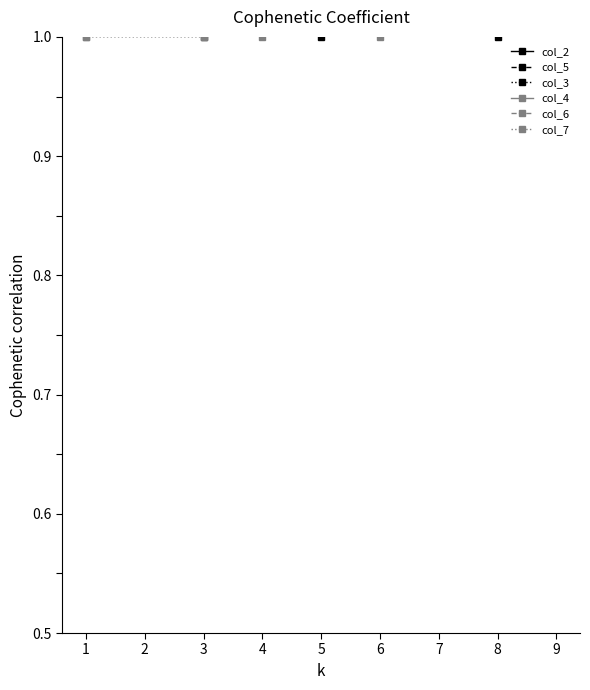

How many distinct data groups are displayed?

6